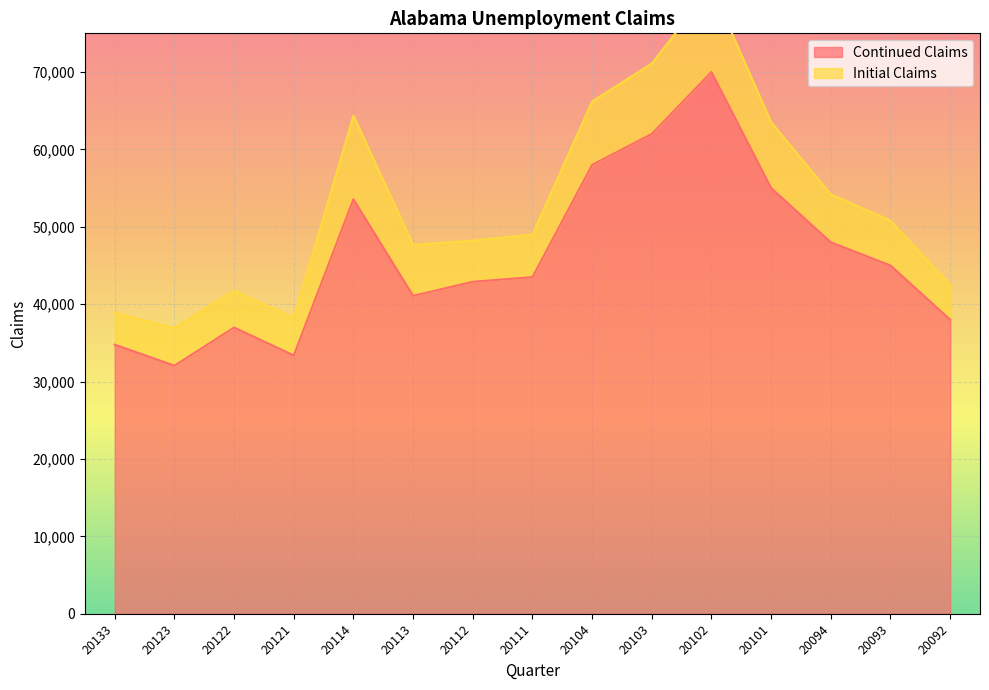

Which has a higher value, 20104 or 20094?

20104